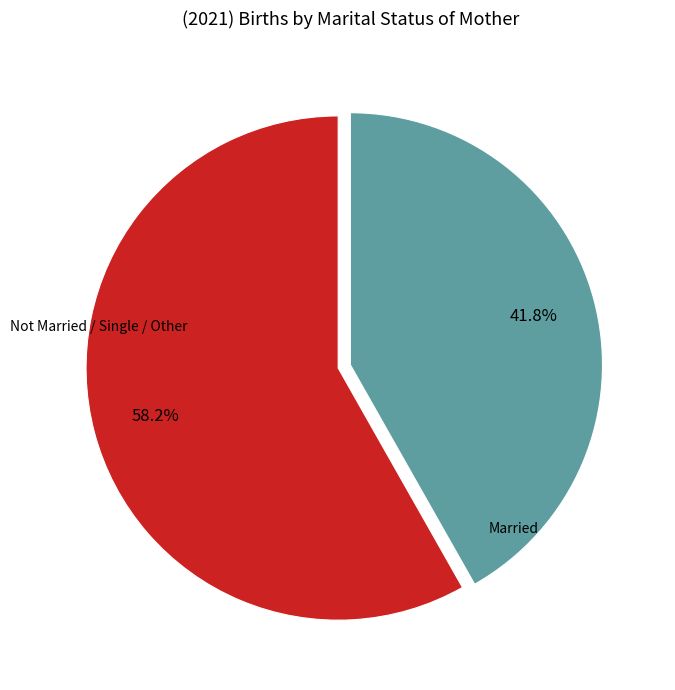

Is Married the majority of the pie?

No